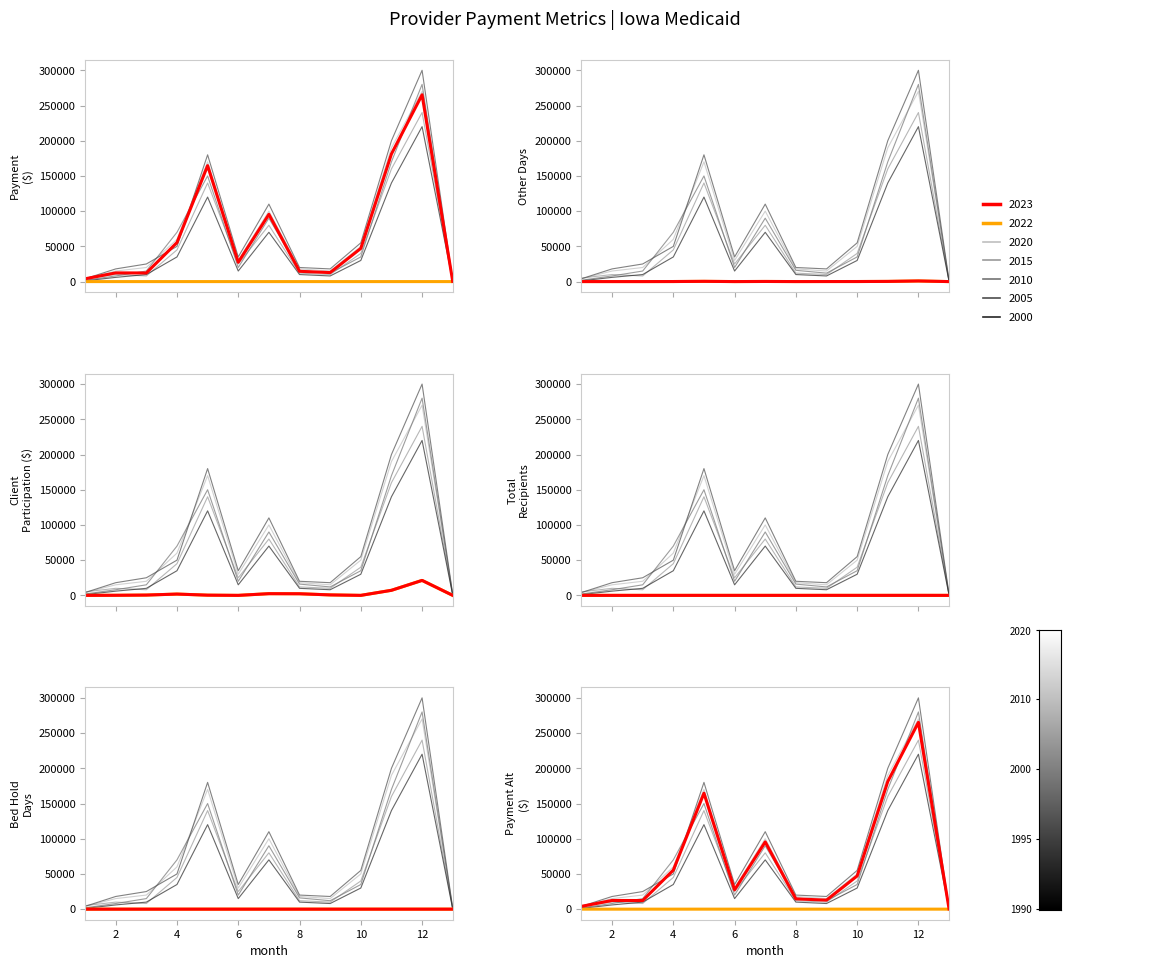

Which series ends up on top after the final intersection of Client_Participation and Total_Recipients?

Total_Recipients